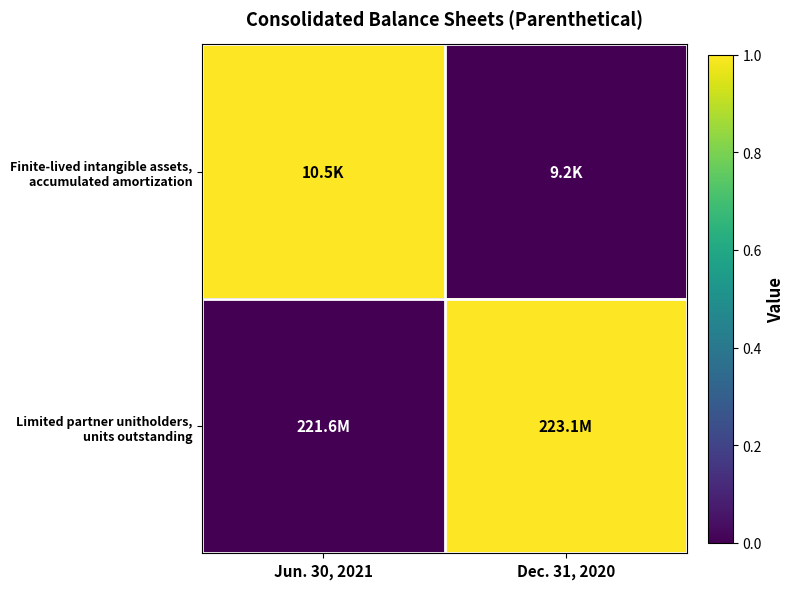

What is the difference between the highest and lowest values at Dec. 31, 2020?

1